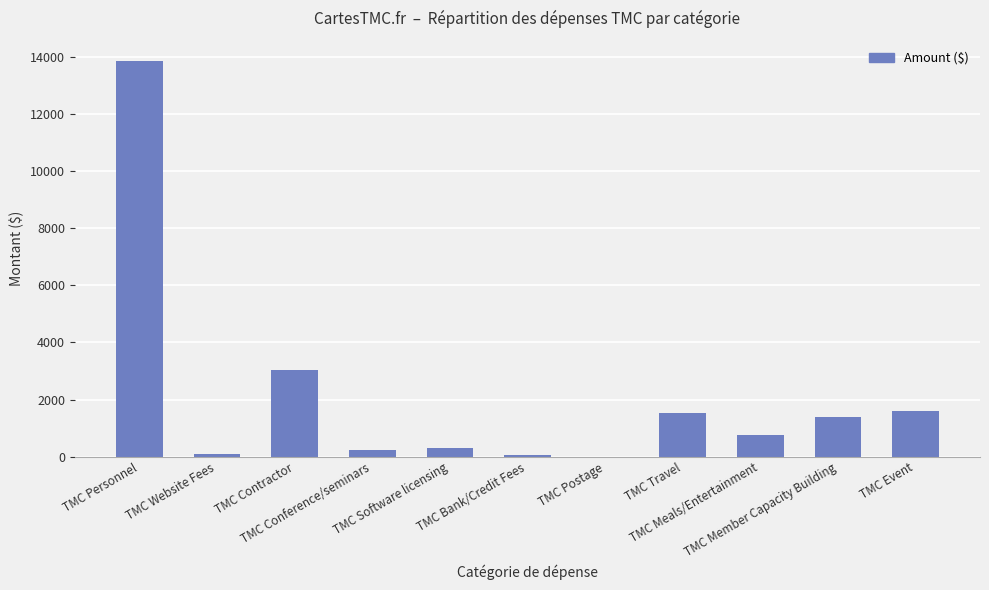

What is the average value?

2081.2